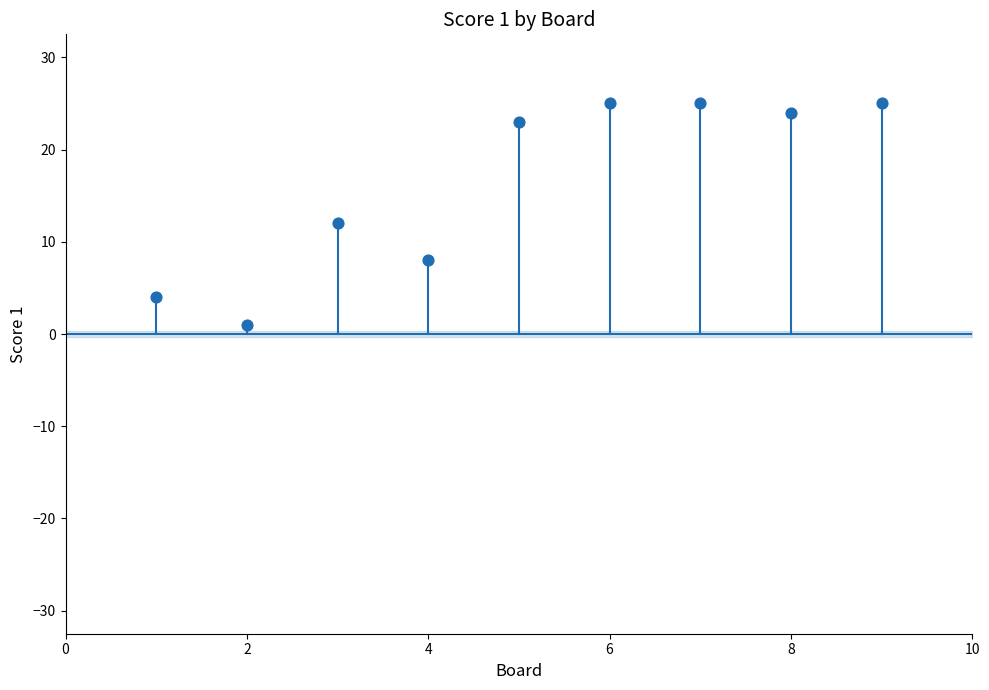

What is the range of X values (max minus min)?

8